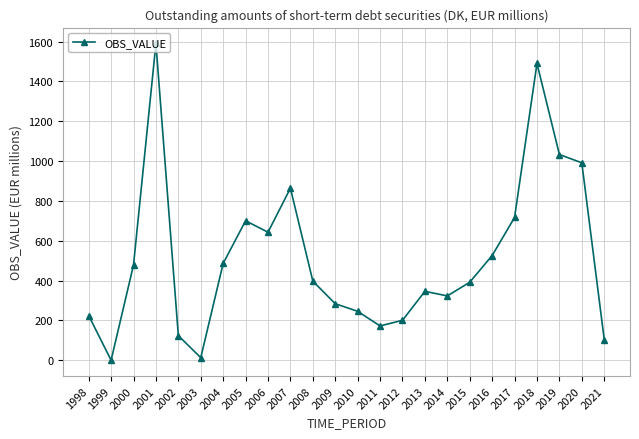

What is the change in value from 2011 to 2015?

+219.5